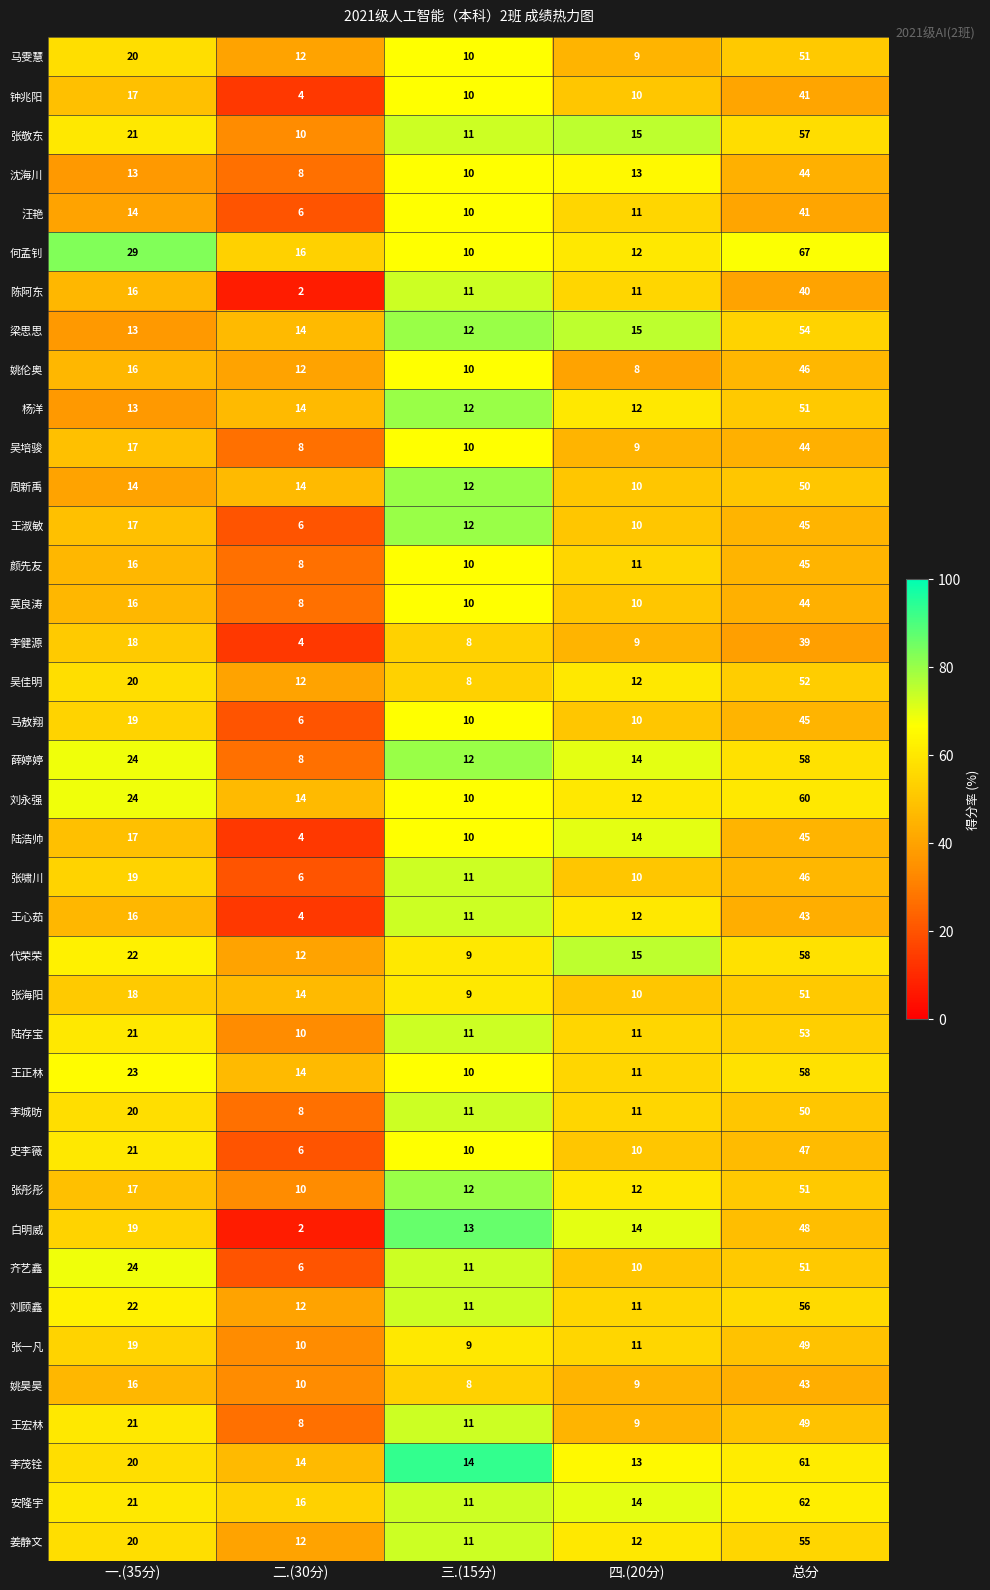

At which category does the chart reach its peak across all series?

总分